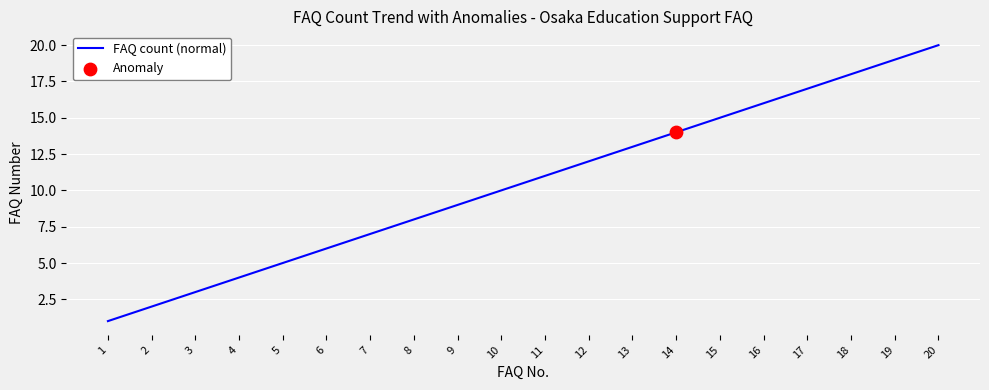

Approximately how many times larger is the value at 12 compared to 4?

3.0